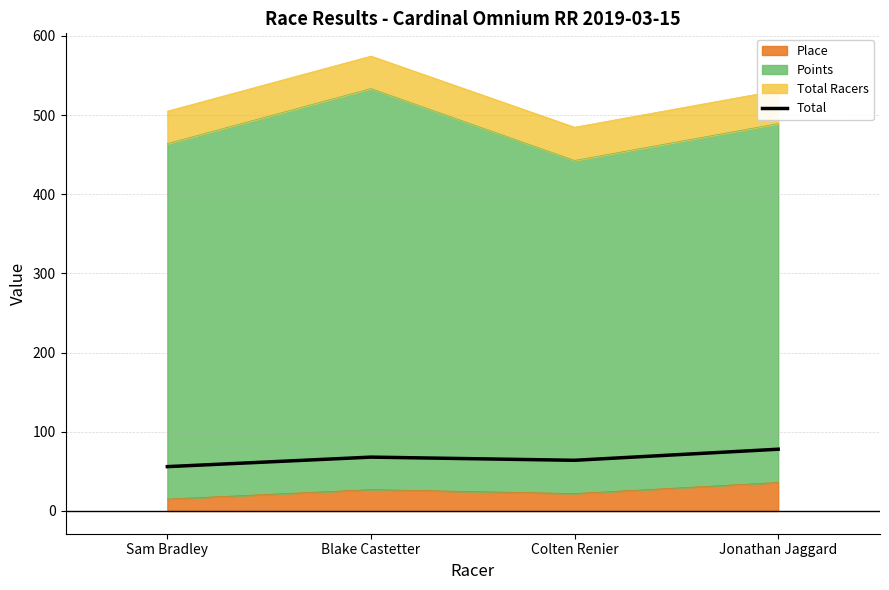

Reading left to right, extract all data points from this chart.

56	68	64	78